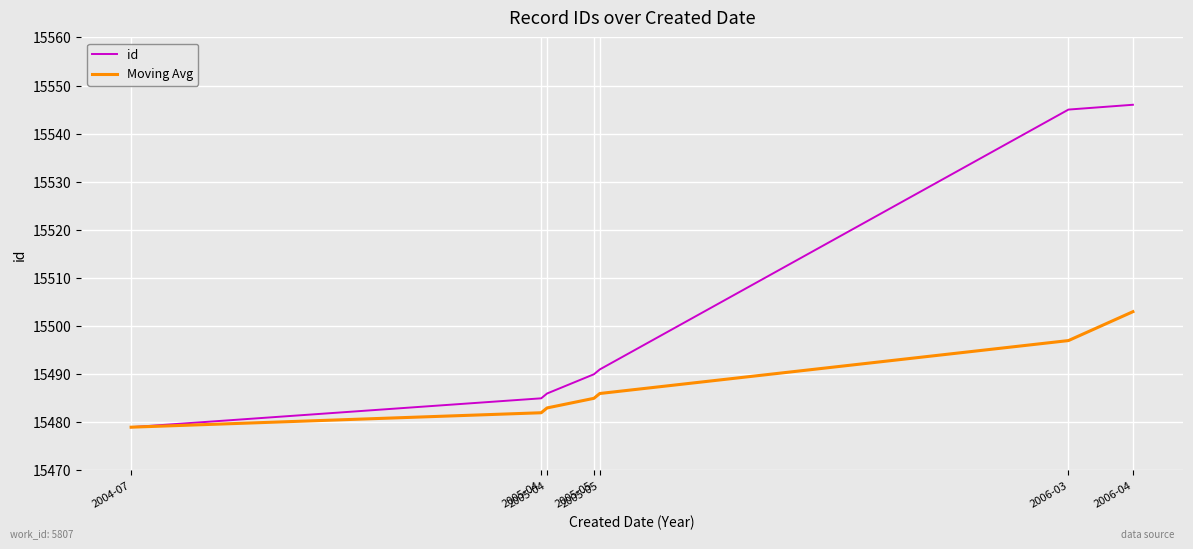

What is the greatest value displayed?

15546